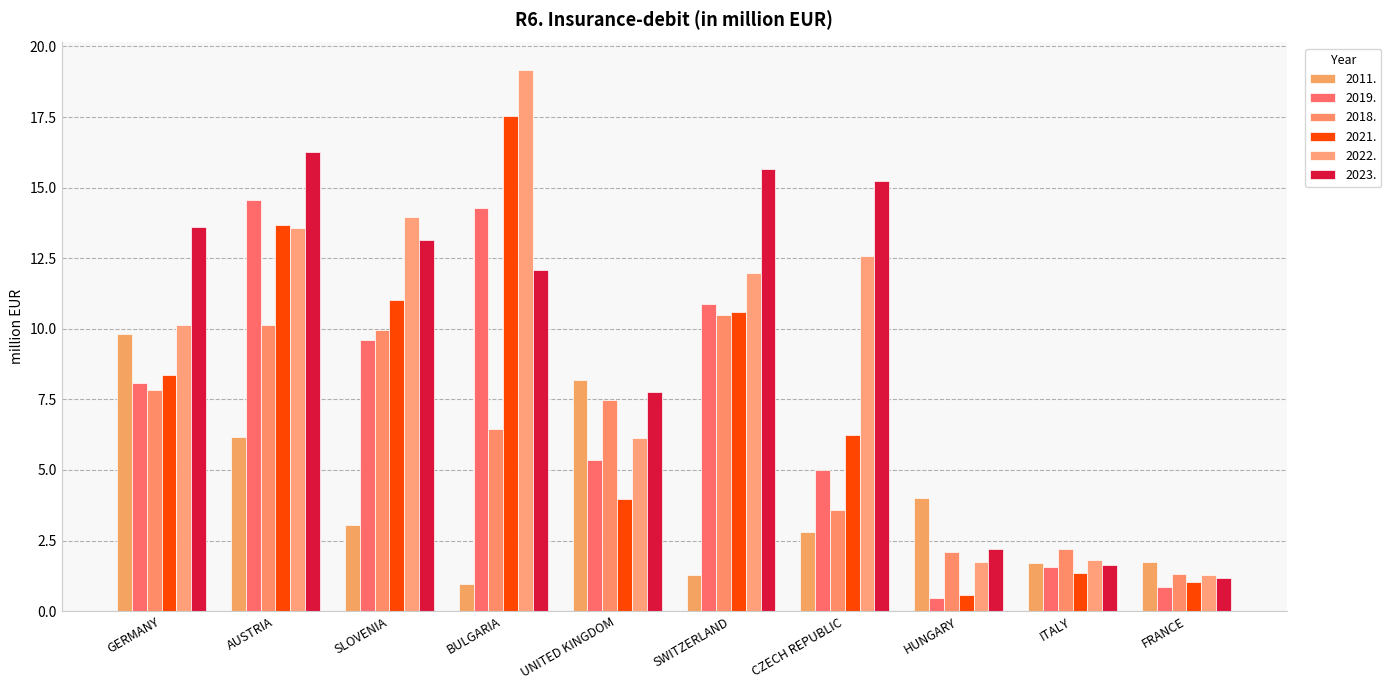

What is the spread (max minus min) of values at GERMANY?

5.8